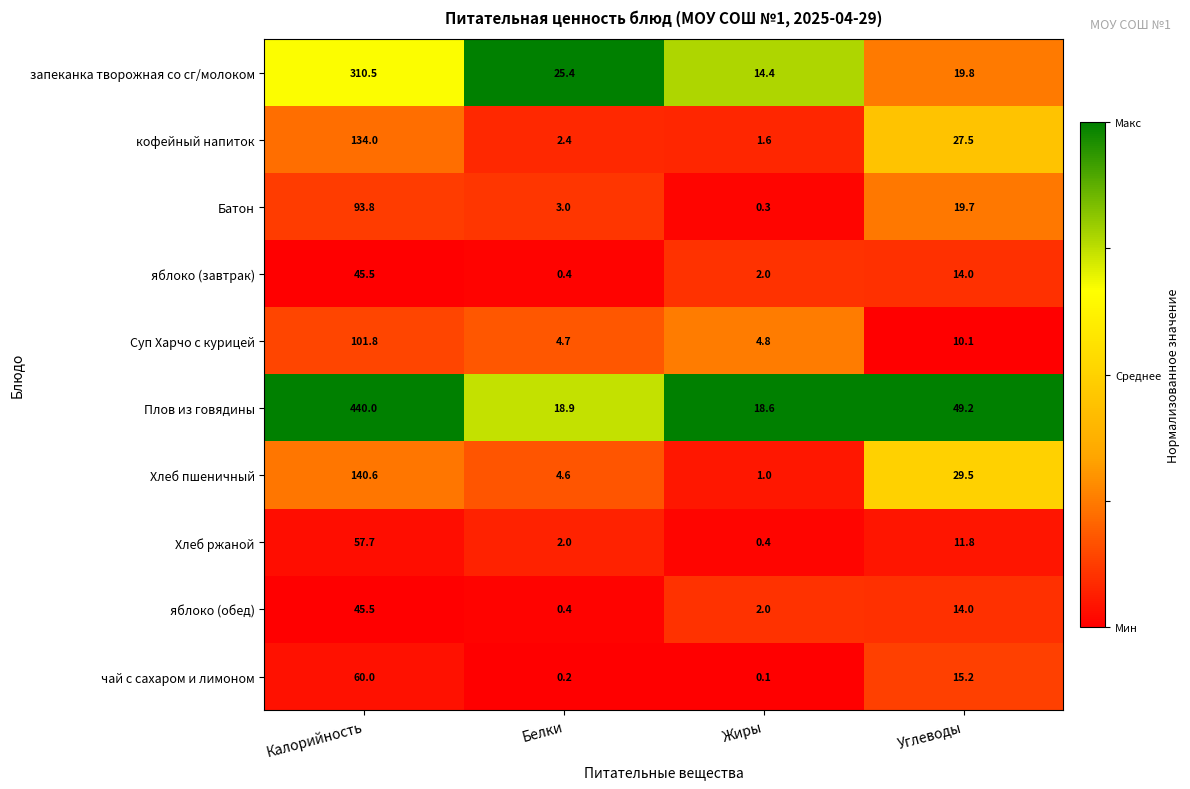

List the labels in order of Плов из говядины value, smallest first.

Жиры, Белки, Углеводы, Калорийность